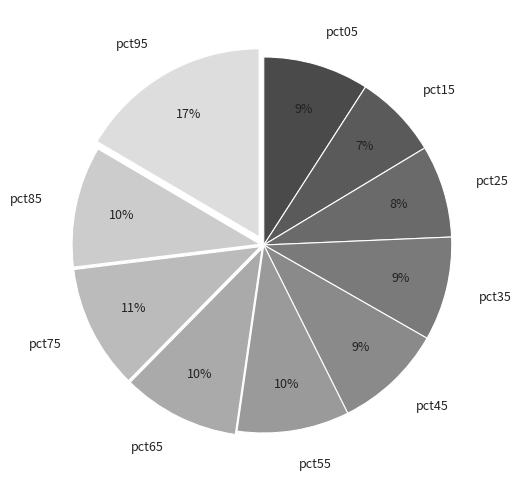

To the nearest percent, what portion does pct25 represent?

8%